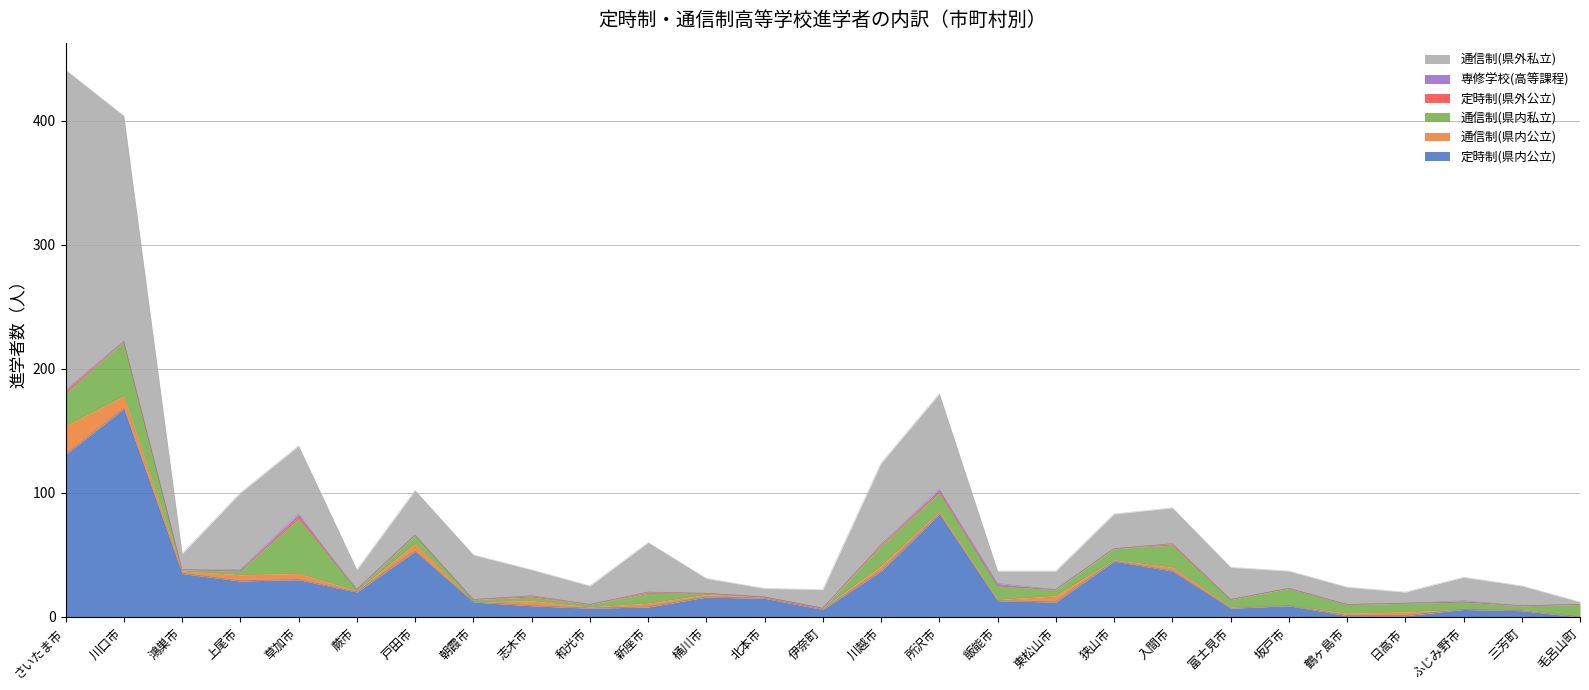

True or false: 定時制(県内公立) has more than 0 points higher than both neighbors.

True